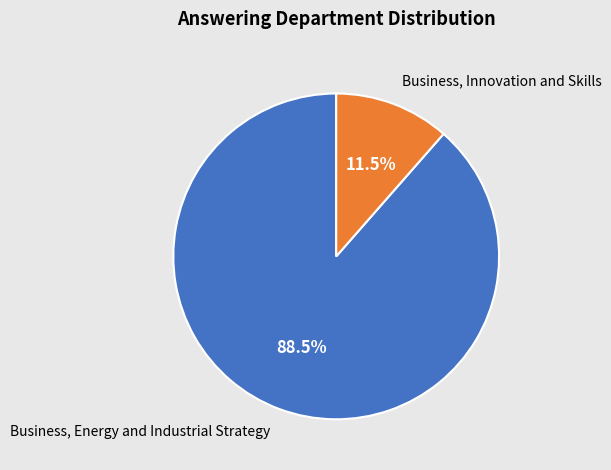

What is the ratio of the value at Business, Energy and Industrial Strategy to the value at Business, Innovation and Skills?

7.7